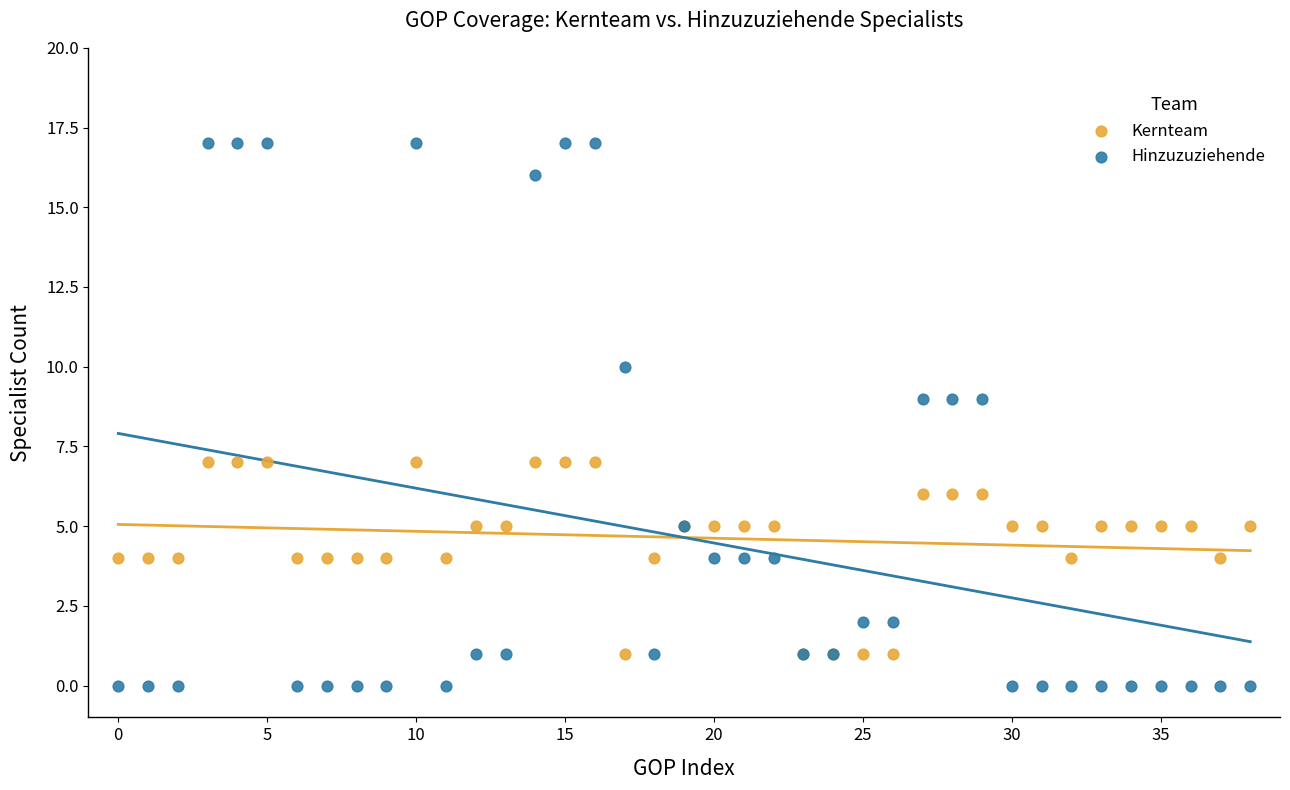

Which series reaches the minimum Y coordinate?

Hinzuzuziehende